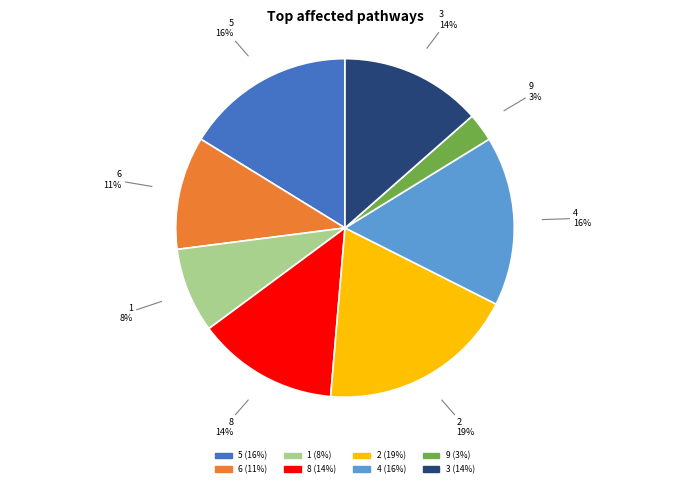

Which has a higher value, 6 or 2?

2